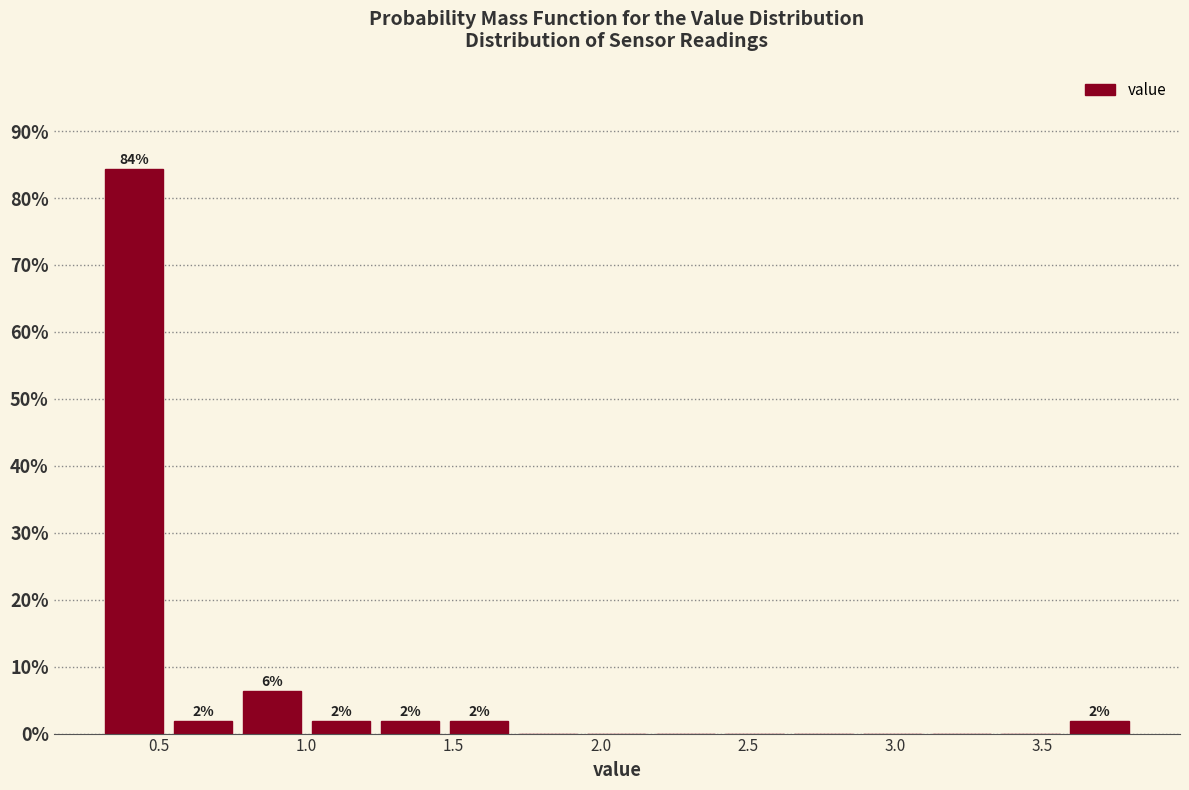

Which range on the x-axis has the tallest bar?

0.30 to 0.55